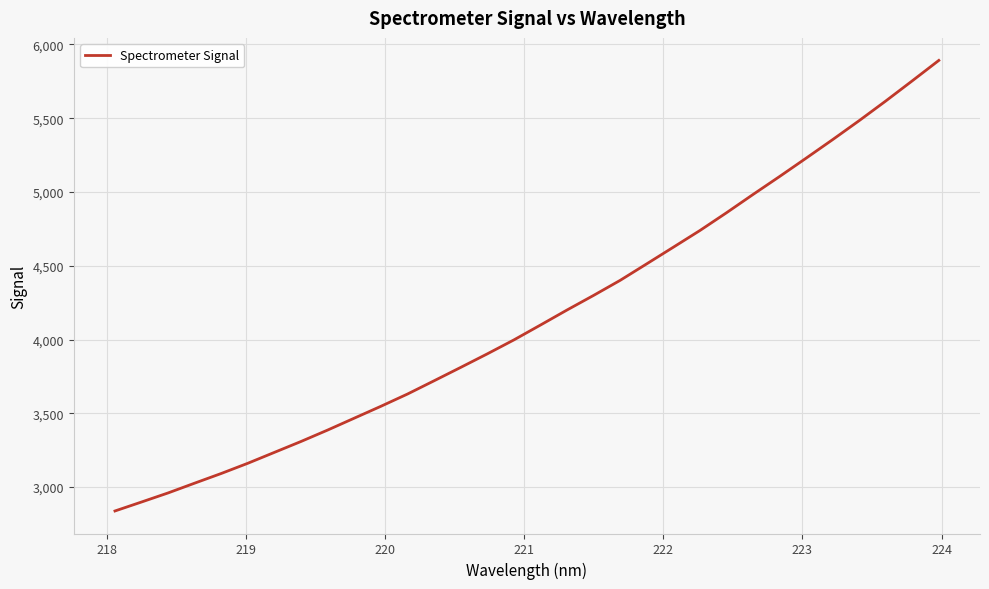

True or false: there are more than 0 points higher than both neighbors.

False